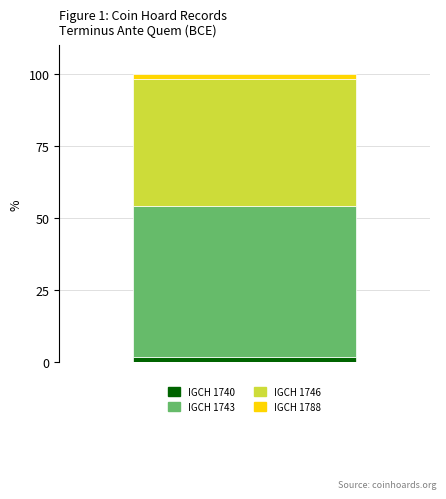

Does the chart contain stacked bars?

Yes